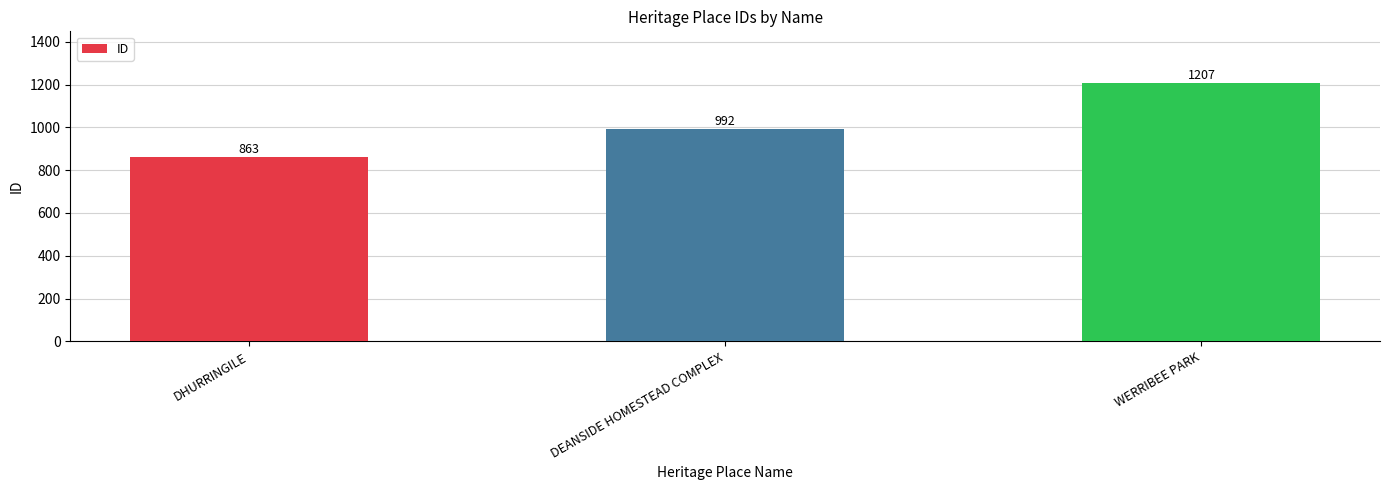

What is the average value?

1021